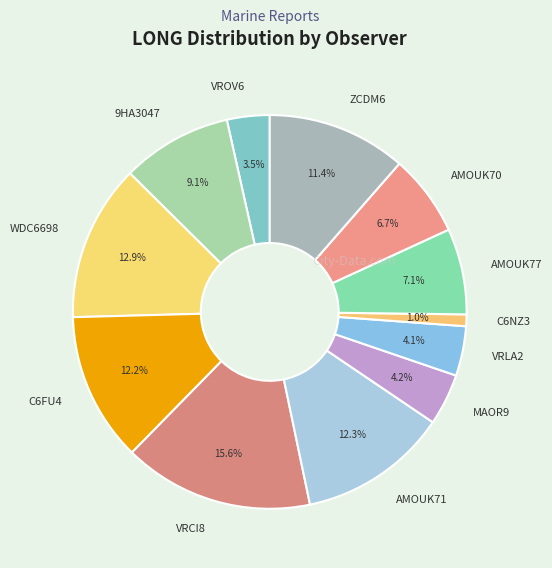

To the nearest percent, what portion does VRCI8 represent?

16%